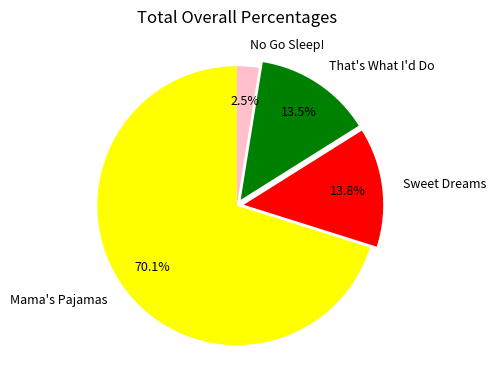

Do Sweet Dreams and Mama's Pajamas together represent more than half of the pie?

Yes